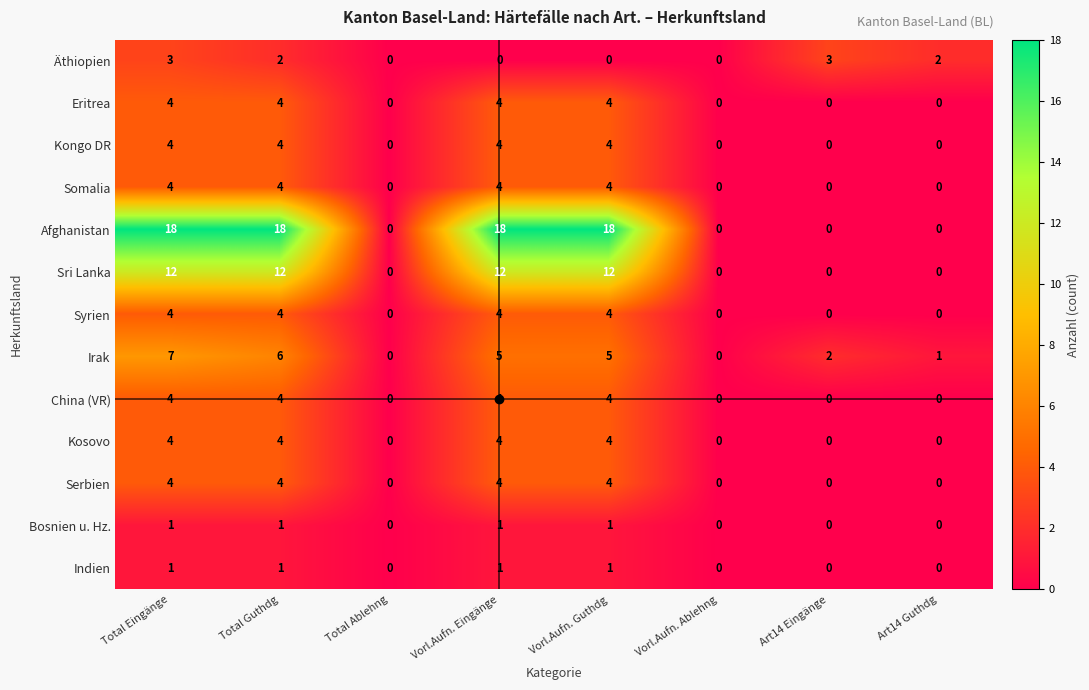

Count the number of data series in this chart.

13